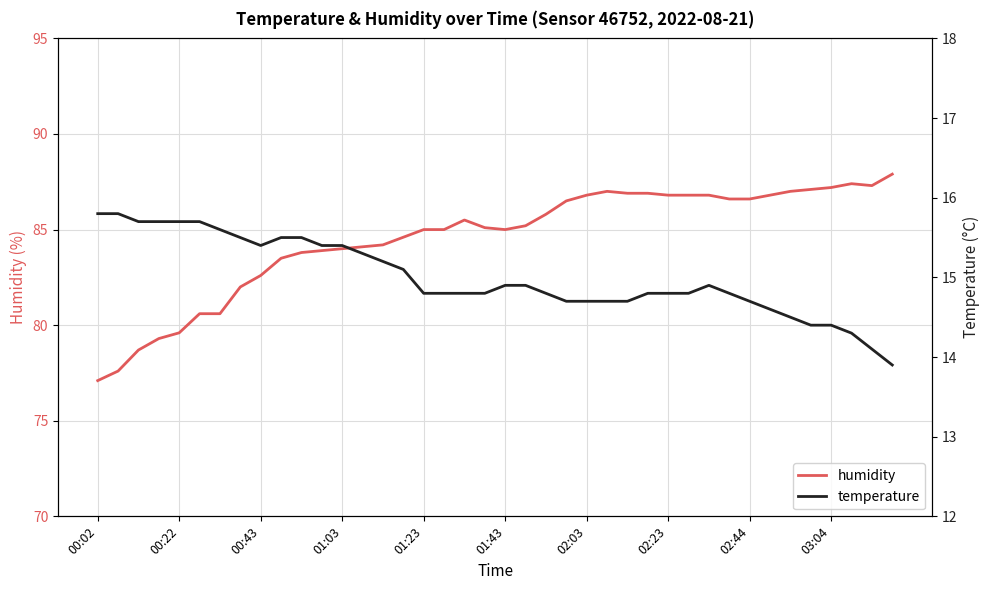

True or false: temperature has more than 1 interior local peaks.

False